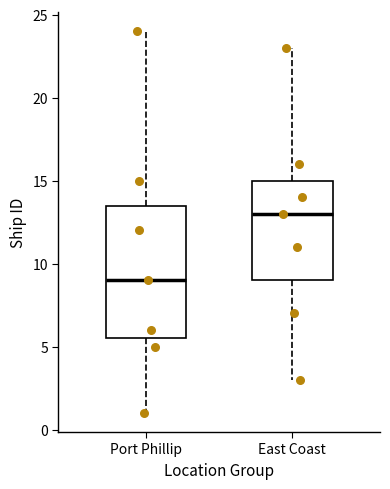

Where does the upper whisker of the box for East Coast end on the y-axis? The values are not printed on the chart, so give them approximately, as read against the axis.

23.0